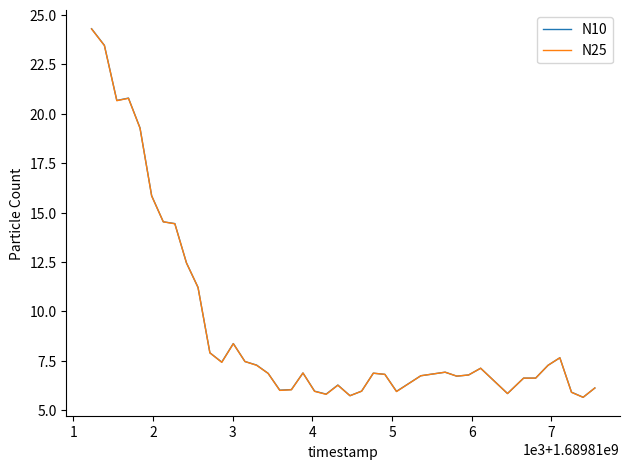

What is the minimum value shown in the chart?

5.7